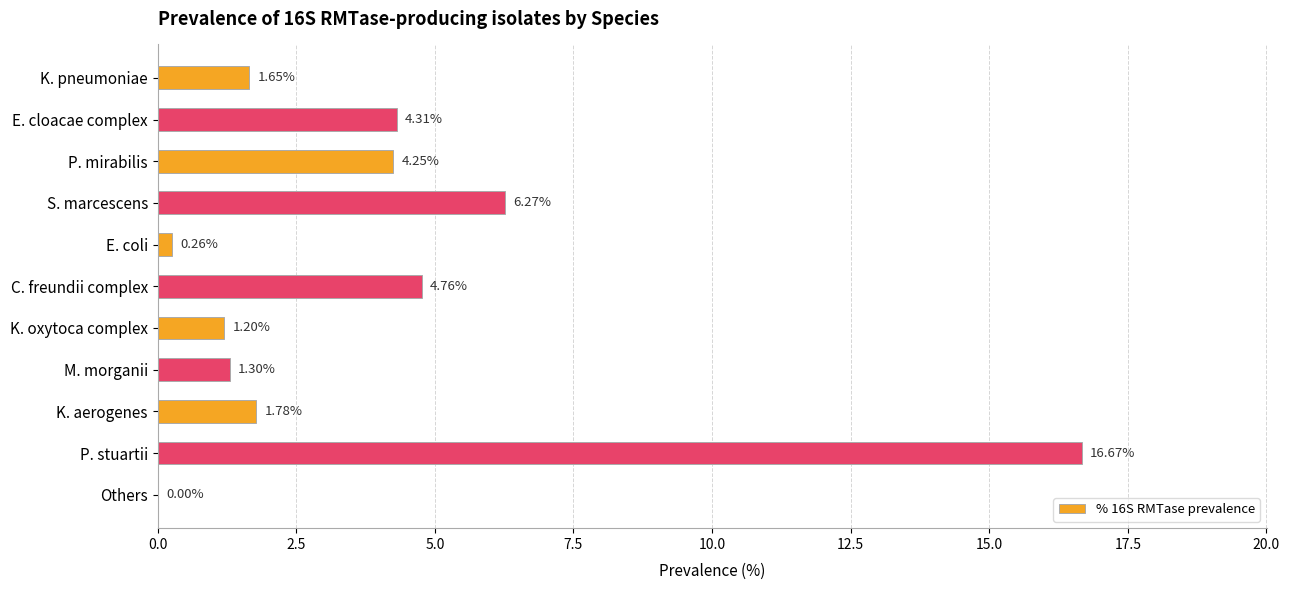

What is the sum of all values?

42.5